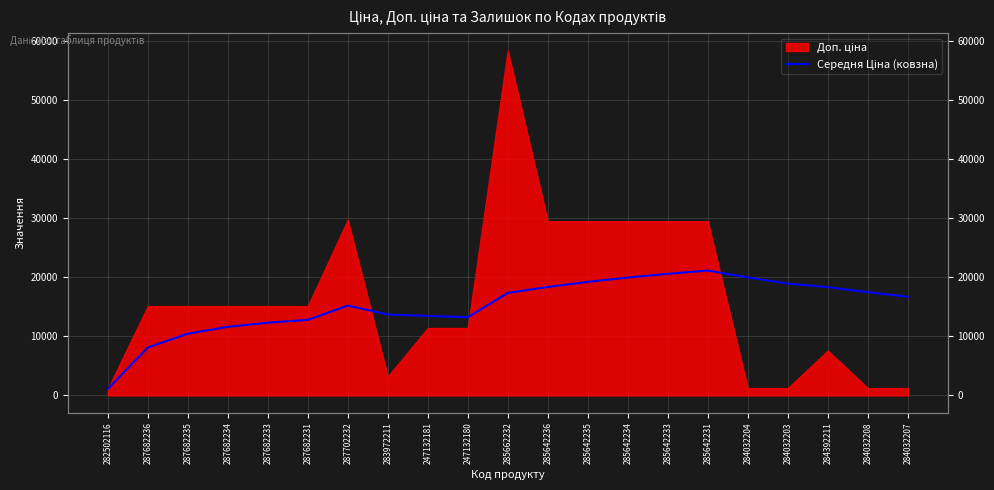

The value at 285642235 is 26506.4. True or false?

False